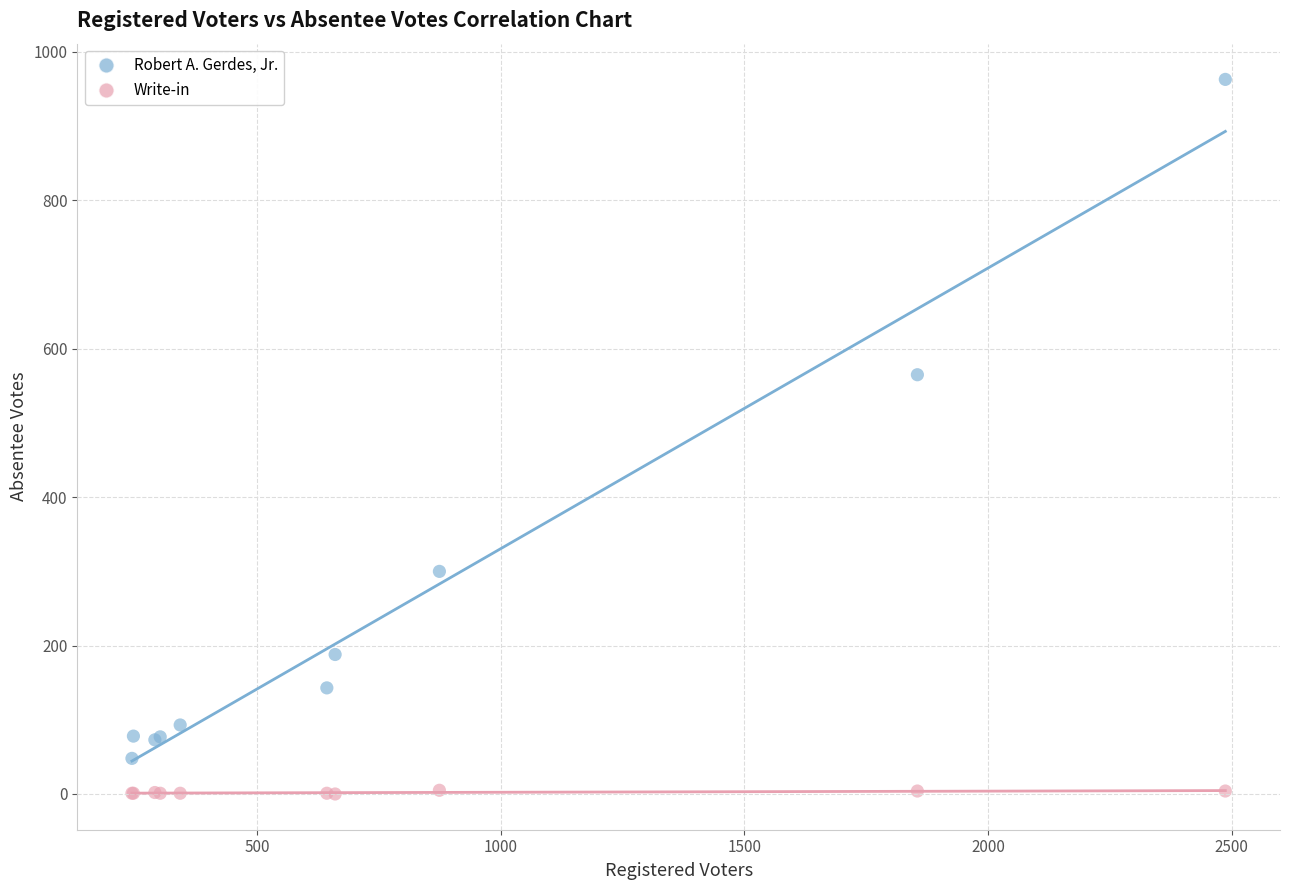

Which series has the largest Y range (max minus min)?

Robert A. Gerdes, Jr.